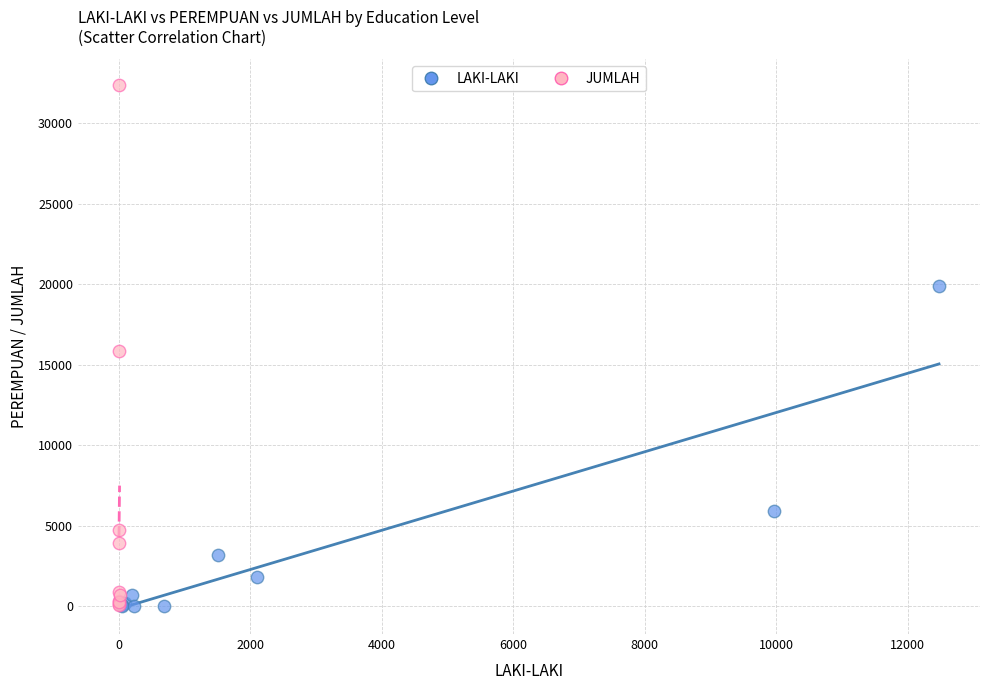

Which series has the largest Y range (max minus min)?

JUMLAH